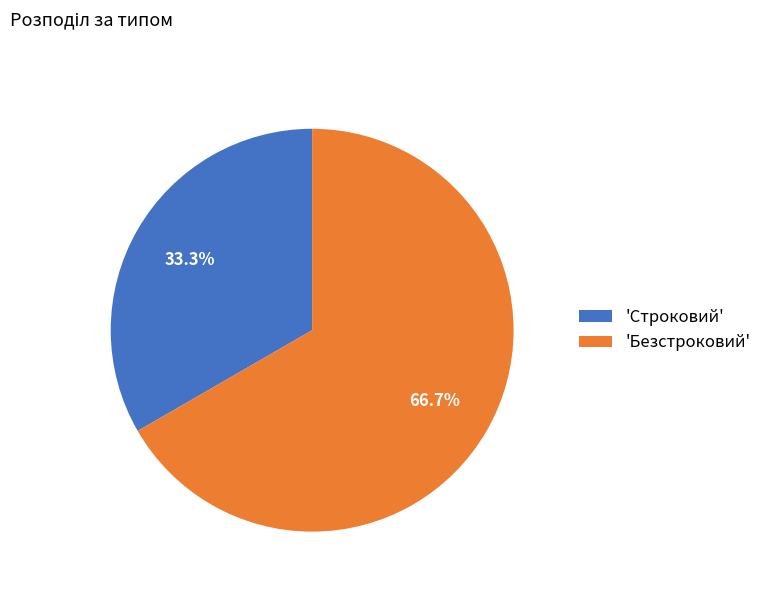

Rank the categories by value from lowest to highest.

'Строковий', 'Безстроковий'